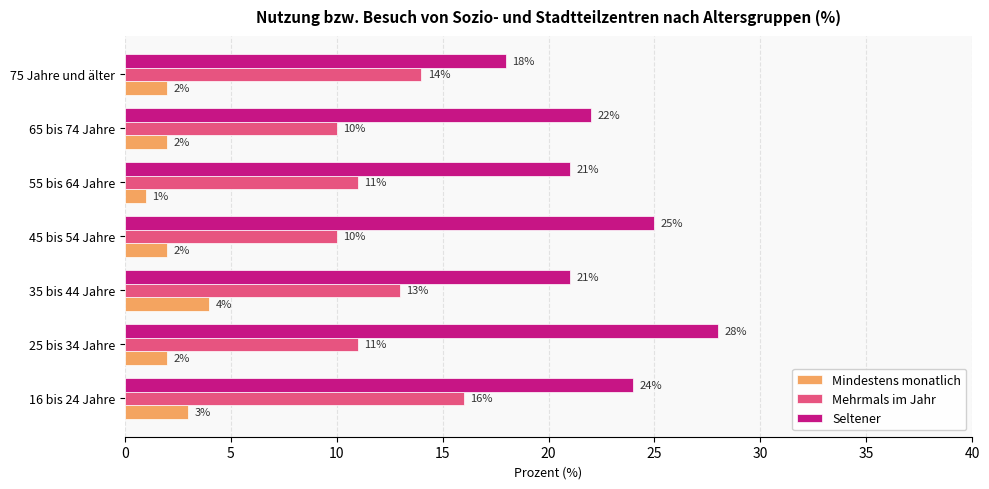

True or false: Mehrmals im Jahr has a value of 16 at 55 bis 64 Jahre.

False